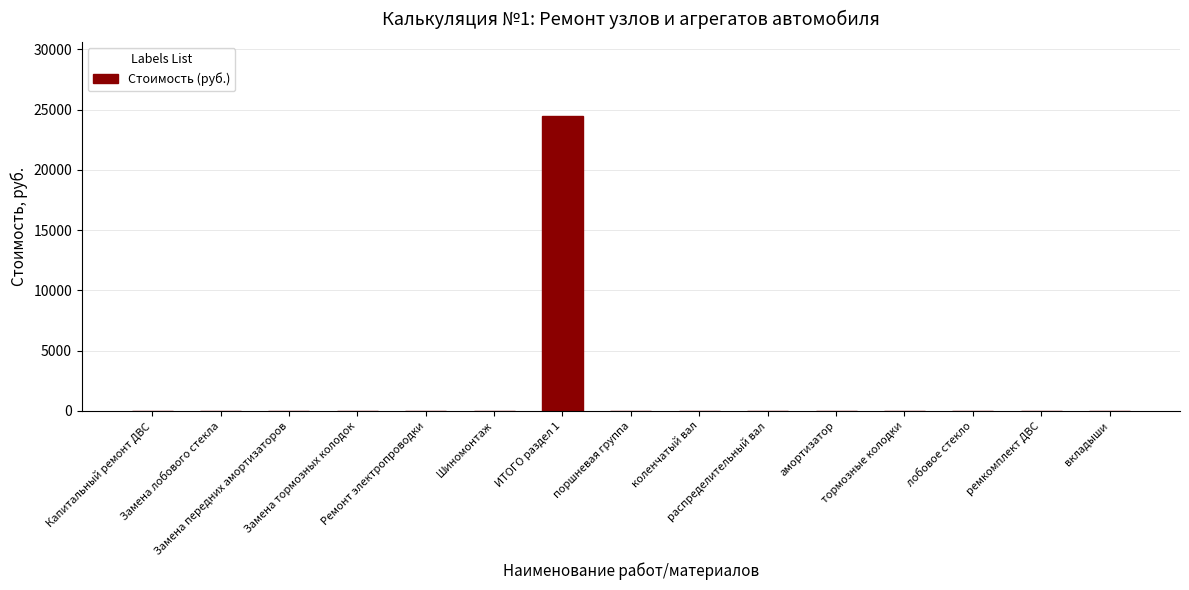

Reading left to right, list all the values displayed in this chart.

Капитальный ремонт ДВС=0	Замена лобового стекла=0	Замена передних амортизаторов=0	Замена тормозных колодок=0	Ремонт электропроводки=0	Шиномонтаж=0	ИТОГО раздел 1=24500	поршневая группа=0	коленчатый вал=0	распределительный вал=0	амортизатор=0	тормозные колодки=0	лобовое стекло=0	ремкомплект ДВС=0	вкладыши=0